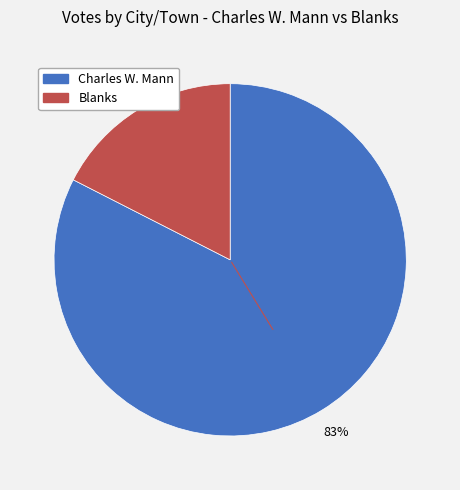

Is there any slice that represents more than half of the pie?

Yes